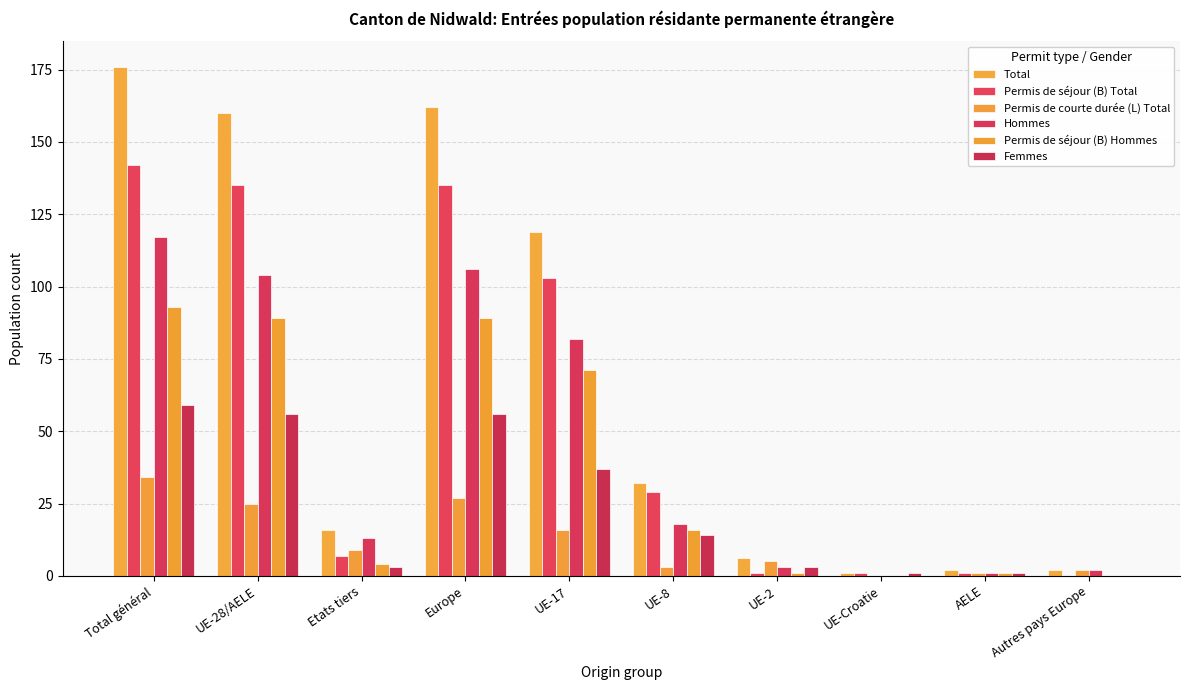

Are the bars grouped side by side (vs. stacked)?

Yes